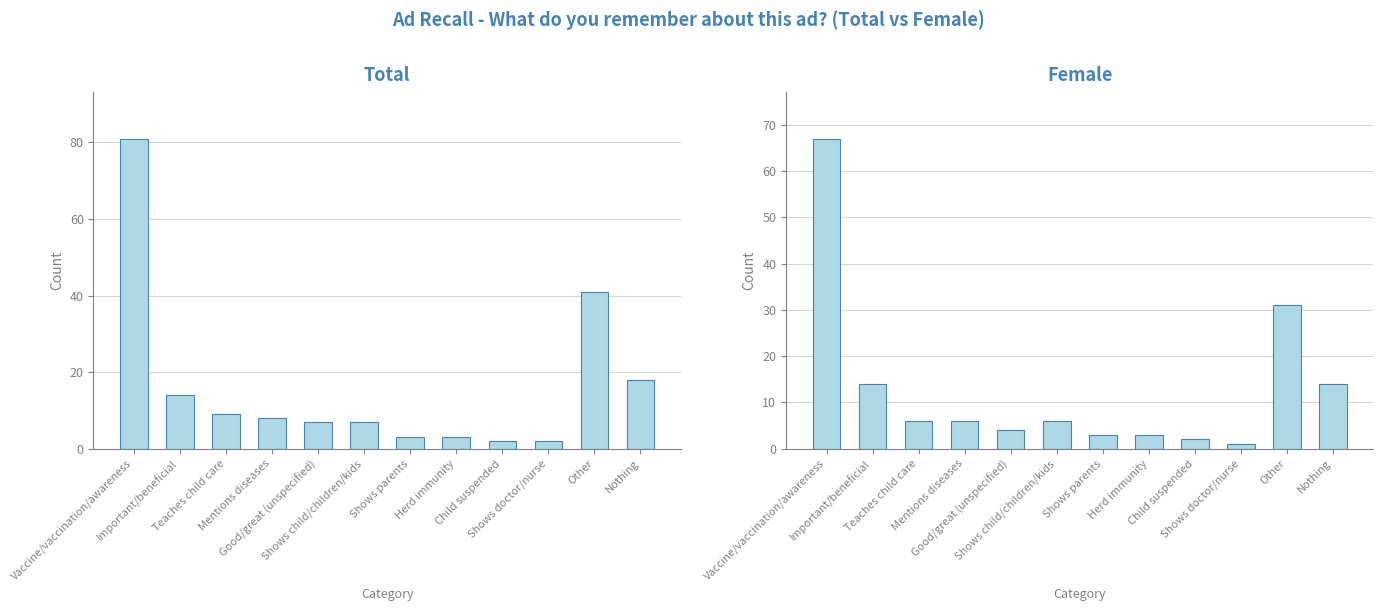

How many bars are there in total?

24